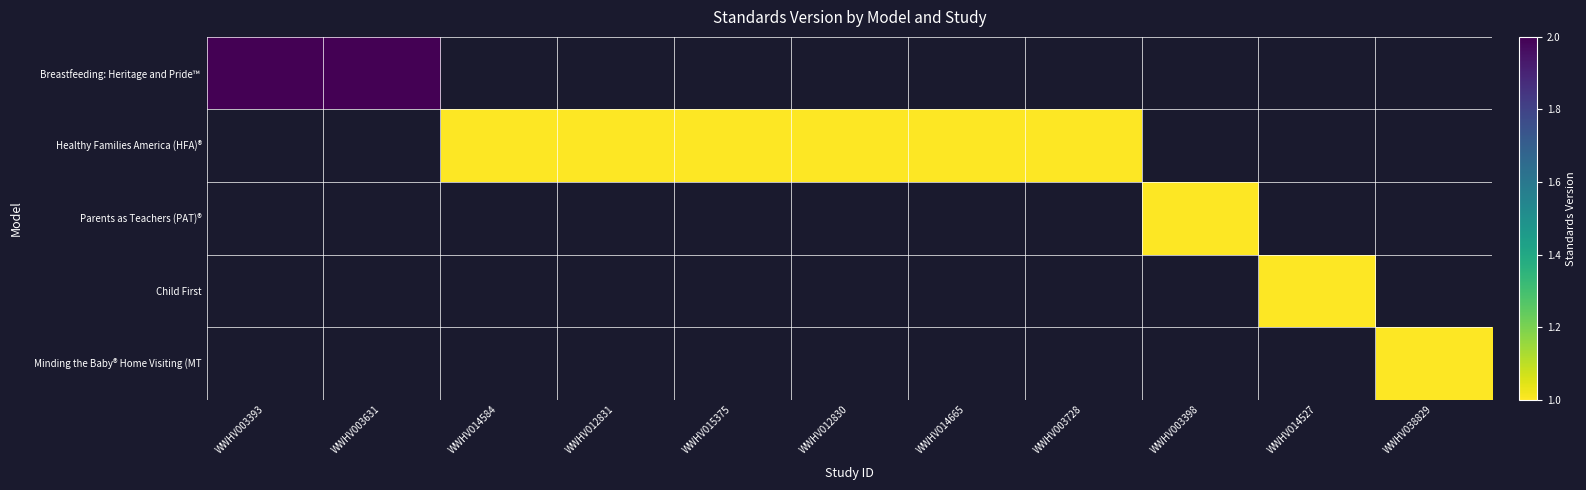

What is the maximum value shown in the chart?

2.0